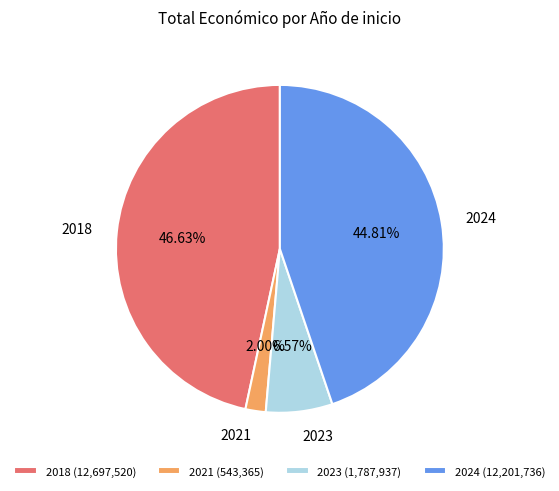

What is the ratio of the value at 2024 to the value at 2023?

6.8